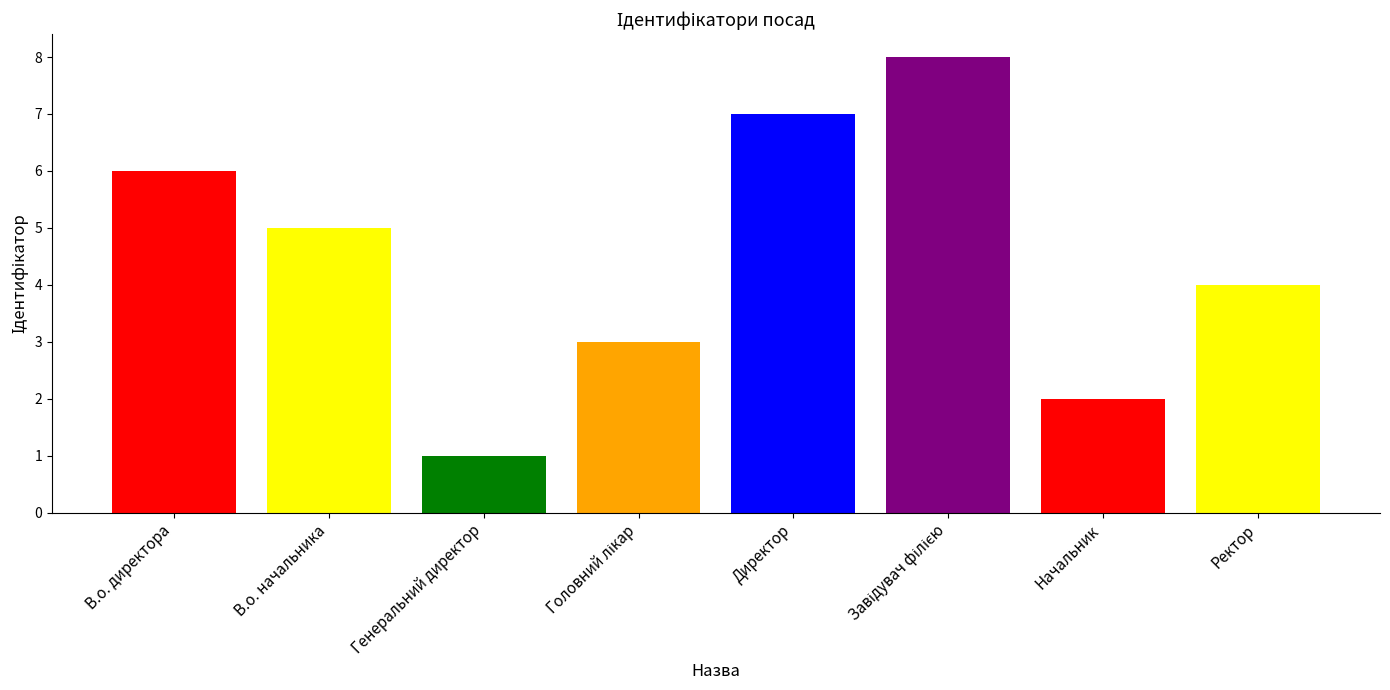

What is the average value?

4